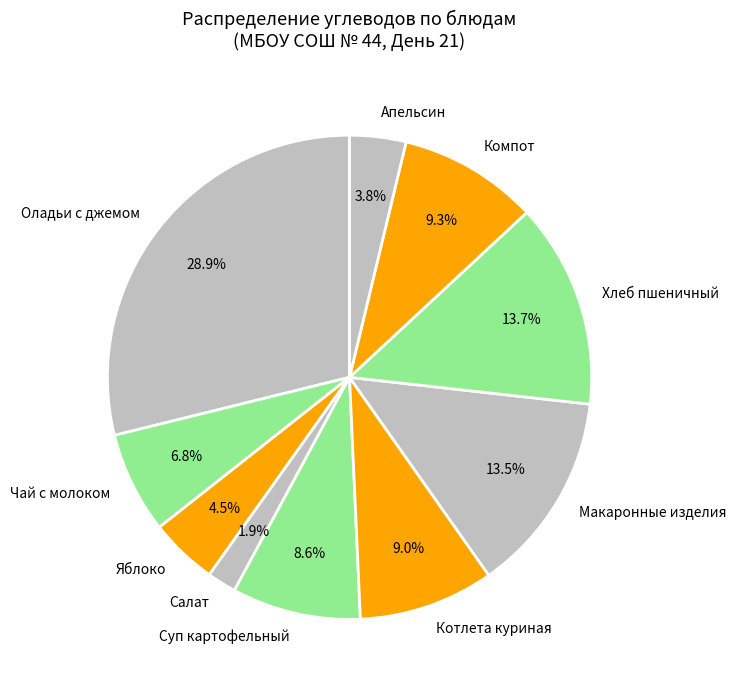

To the nearest percent, what is the average slice percentage?

10%